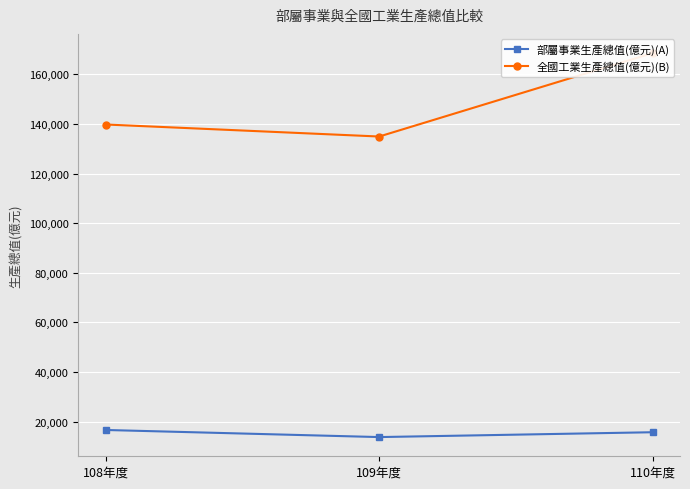

What is the value of the 部屬事業生產總值(億元)(A) point at the 2nd from the left?

13793